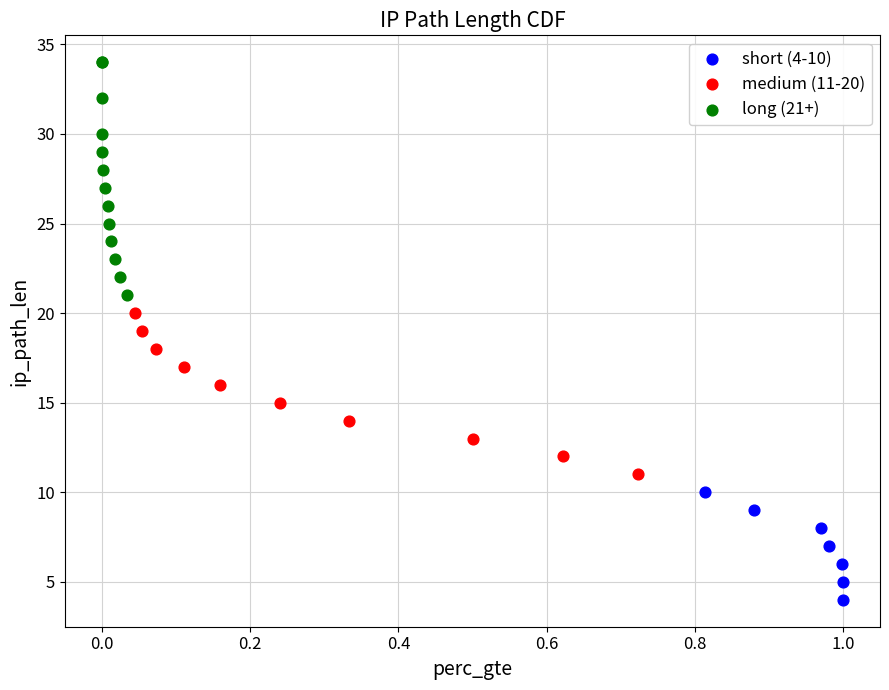

What are all the series names shown in the legend?

short (4-10), medium (11-20), long (21+)